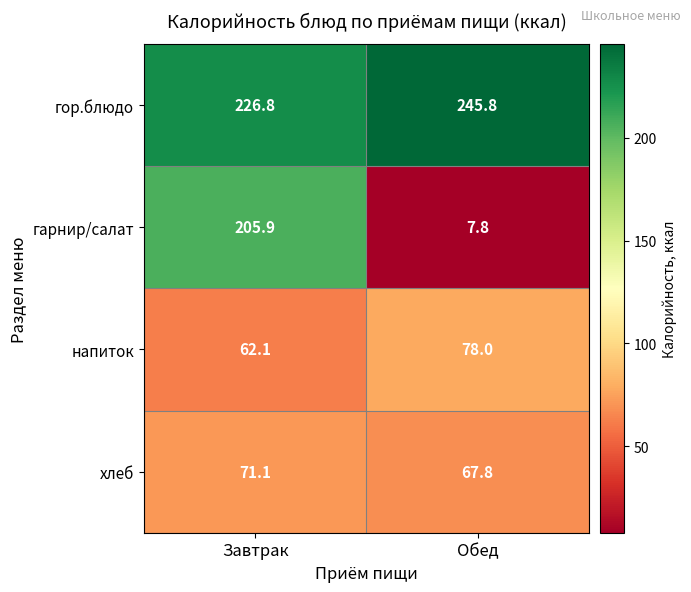

Which series changed the most between Завтрак and Обед?

гарнир/салат